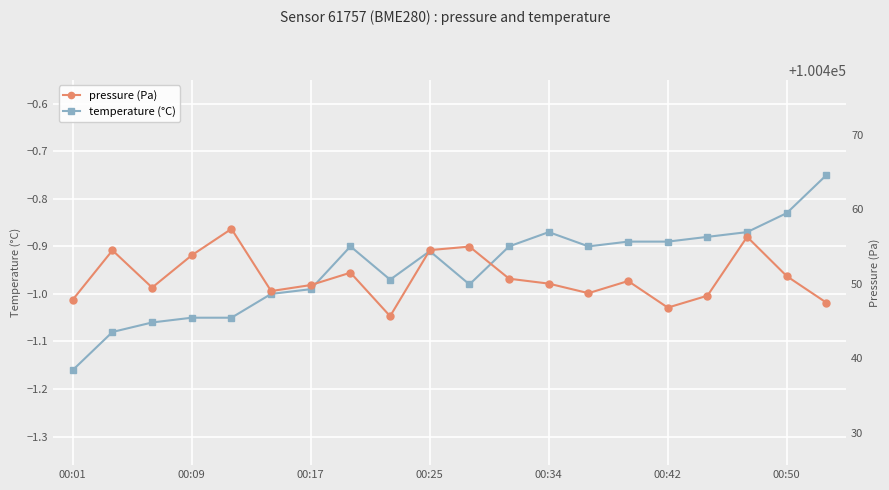

At which label does temperature (°C) reach its minimum?

00:01